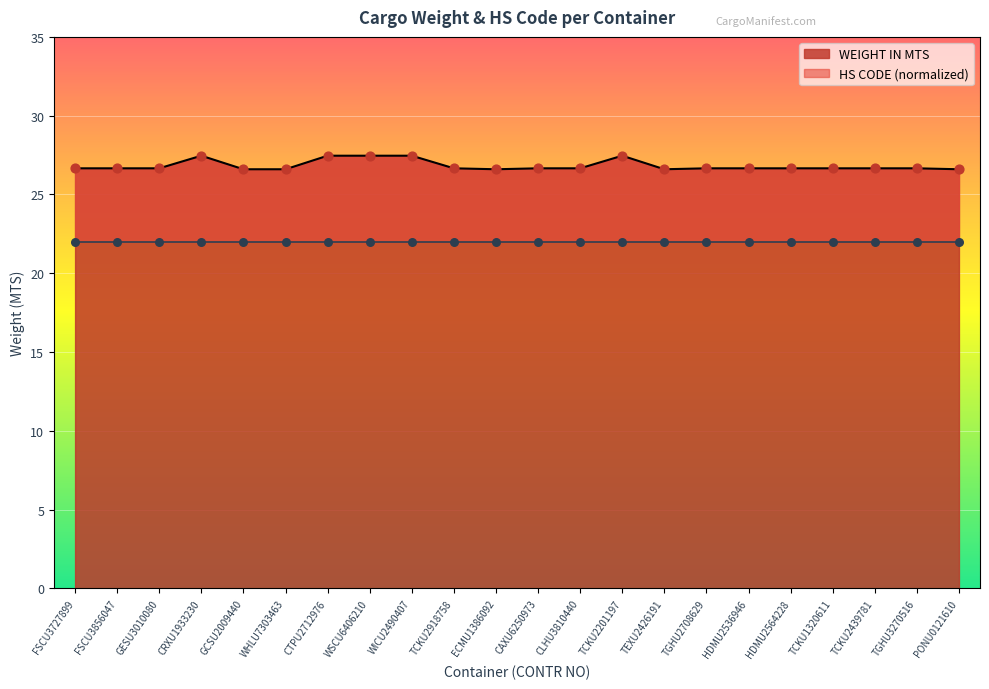

Approximately how many times larger is the value at TCKU2918758 compared to CLHU3810440?

1.0